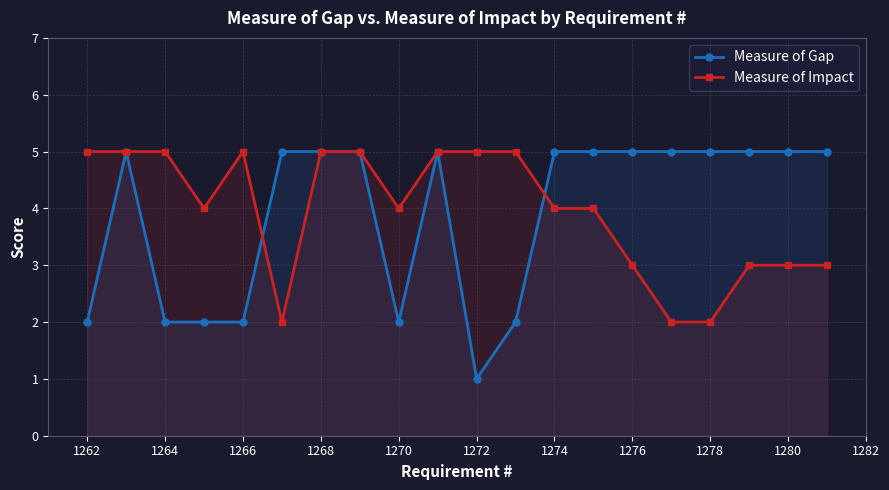

Rank the series at 1274 from highest to lowest value.

Measure of Gap, Measure of Impact